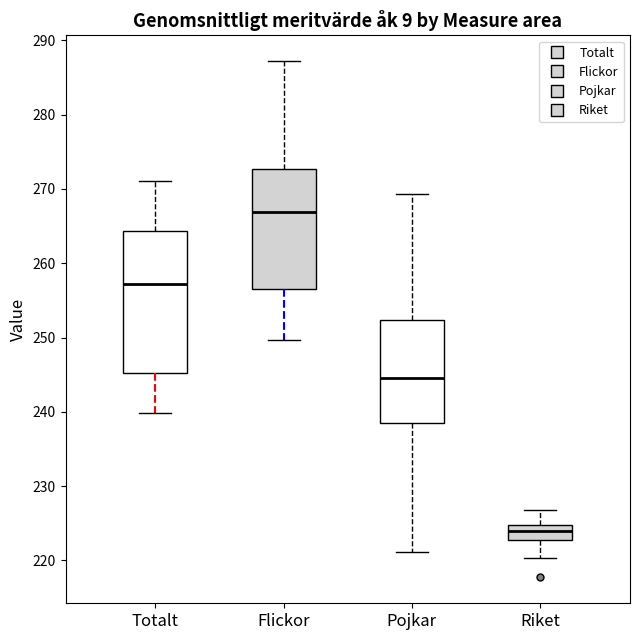

Where does the lower whisker of the box for Totalt end on the y-axis? The values are not printed on the chart, so give them approximately, as read against the axis.

240